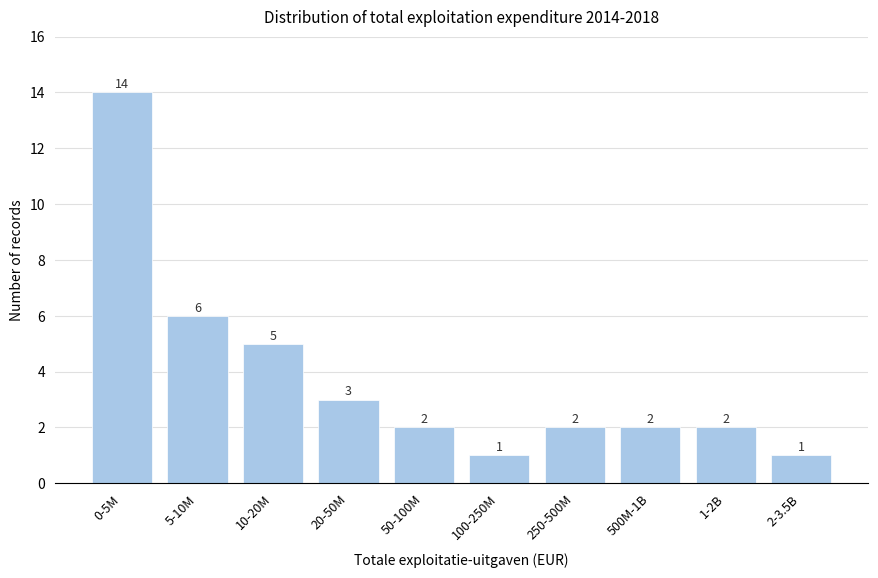

Reading left to right, transcribe all the data shown in this chart.

14	6	5	3	2	1	2	2	2	1